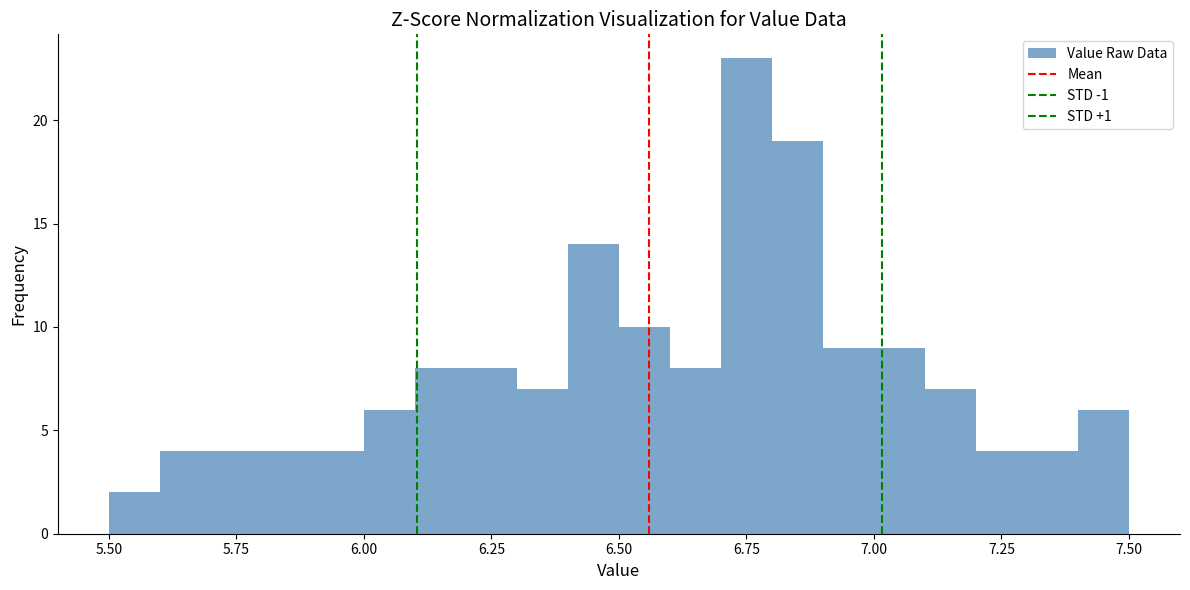

Read against the x-axis, roughly where is the centre of the tallest bar?

6.75